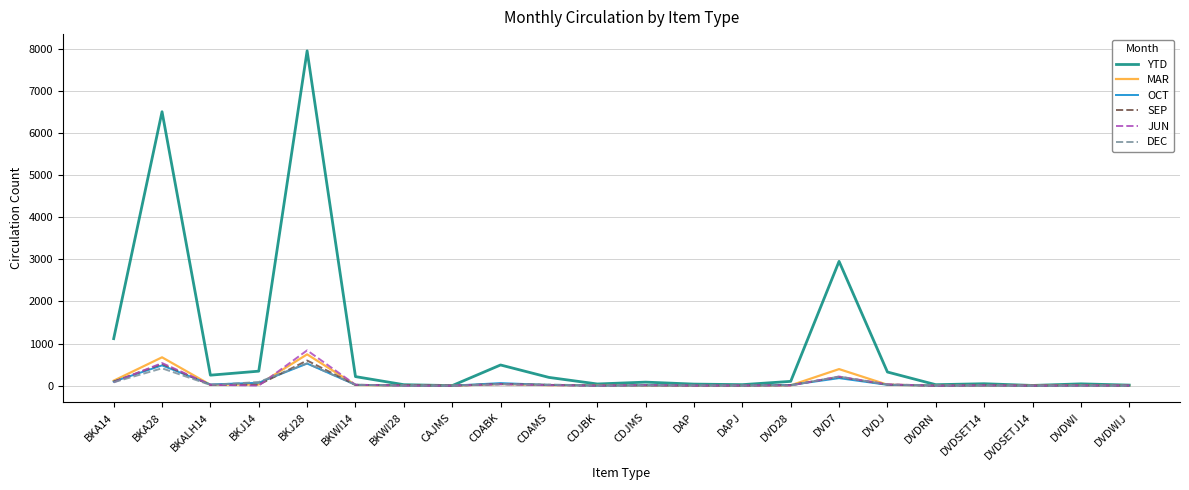

Which series has the largest total across all categories?

YTD